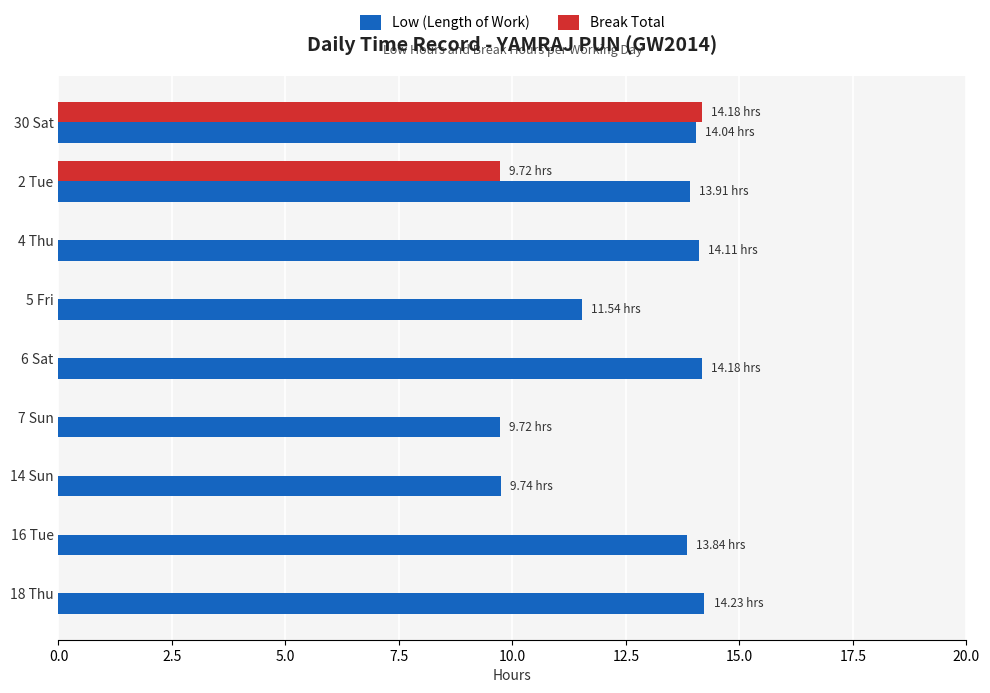

How many distinct data groups are displayed?

2